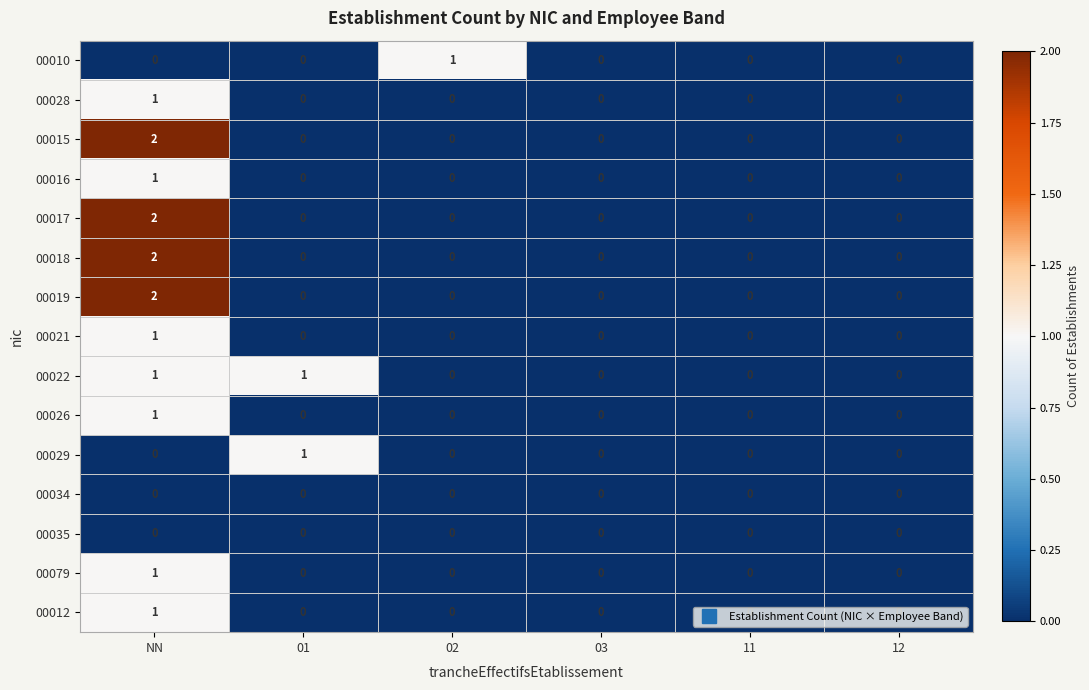

Which label corresponds to the largest value in the chart?

NN